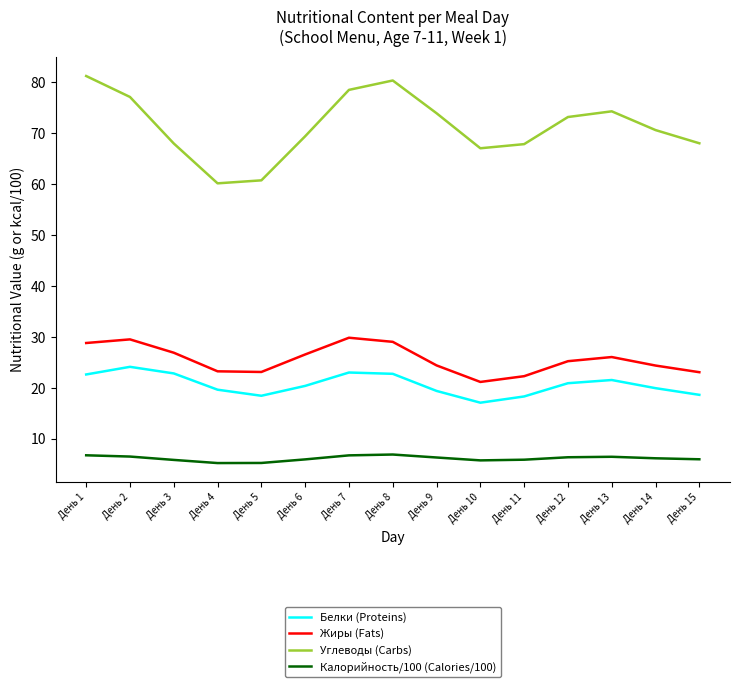

At День 5, list the series in order from largest to smallest.

Углеводы (Carbs), Жиры (Fats), Белки (Proteins), Калорийность/100 (Calories/100)